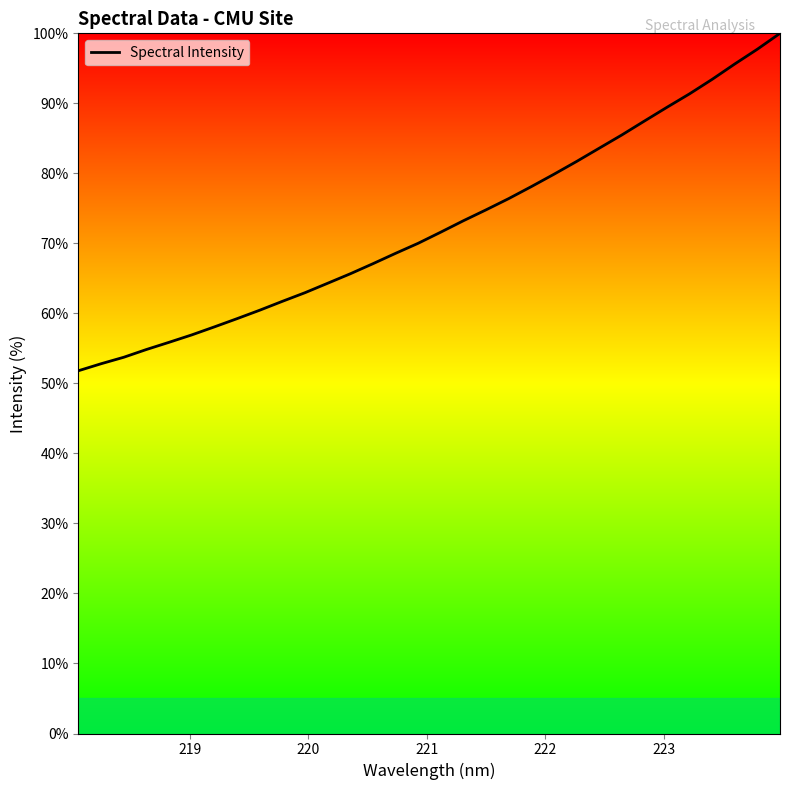

What is the difference between the maximum and minimum values?

48.2